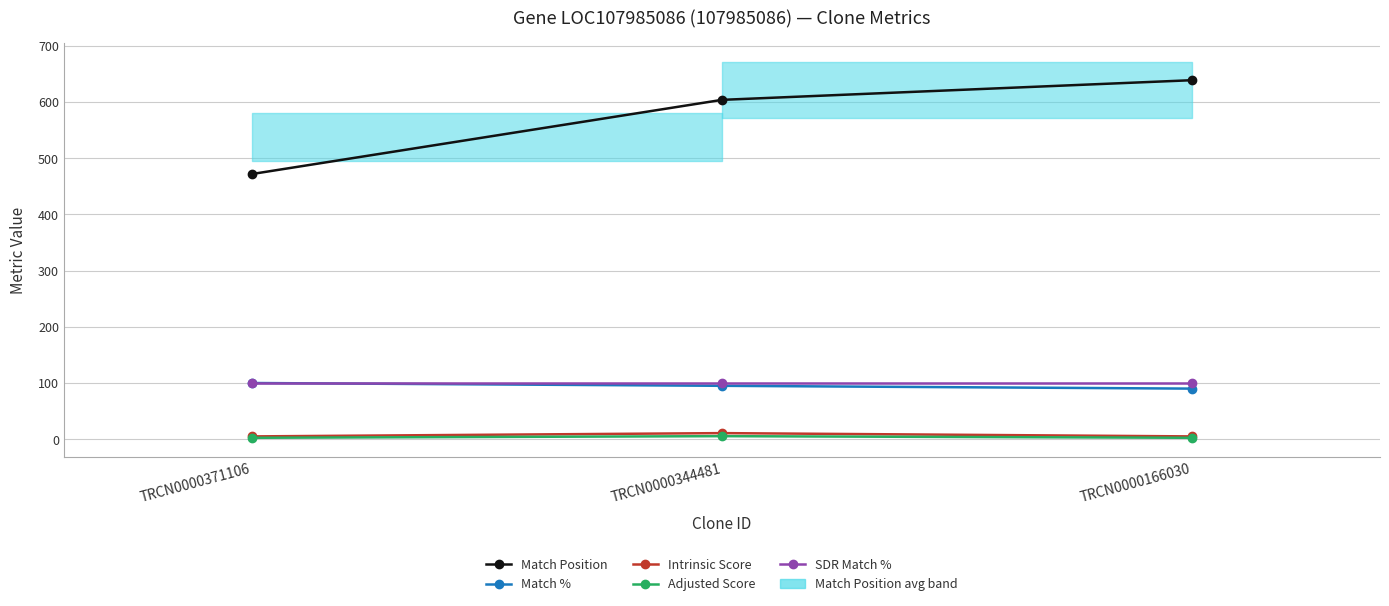

Between TRCN0000344481 and TRCN0000166030, which is larger?

TRCN0000166030